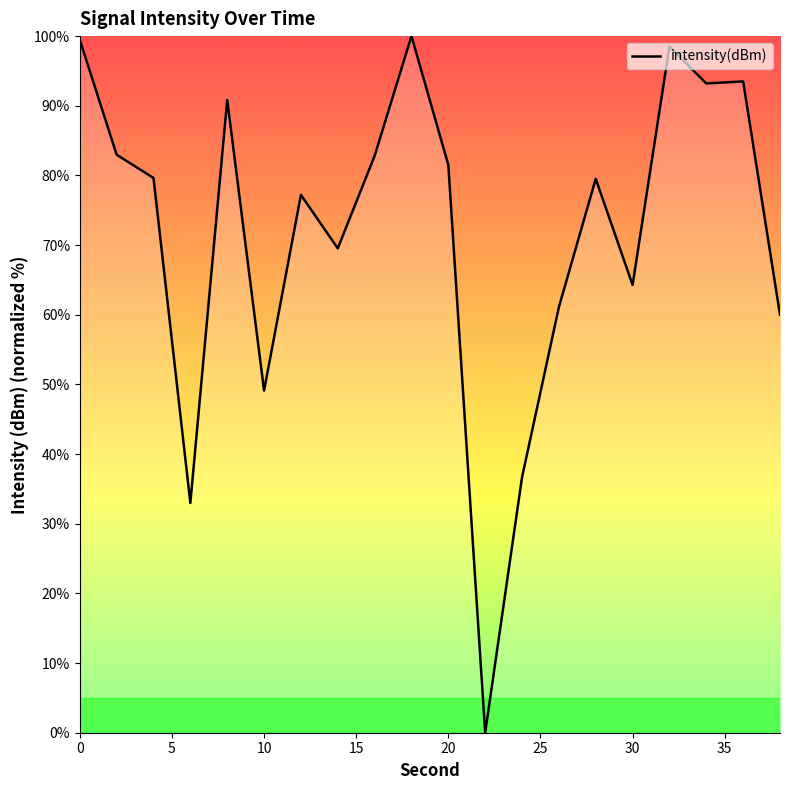

What is the maximum value shown in the chart?

100.0